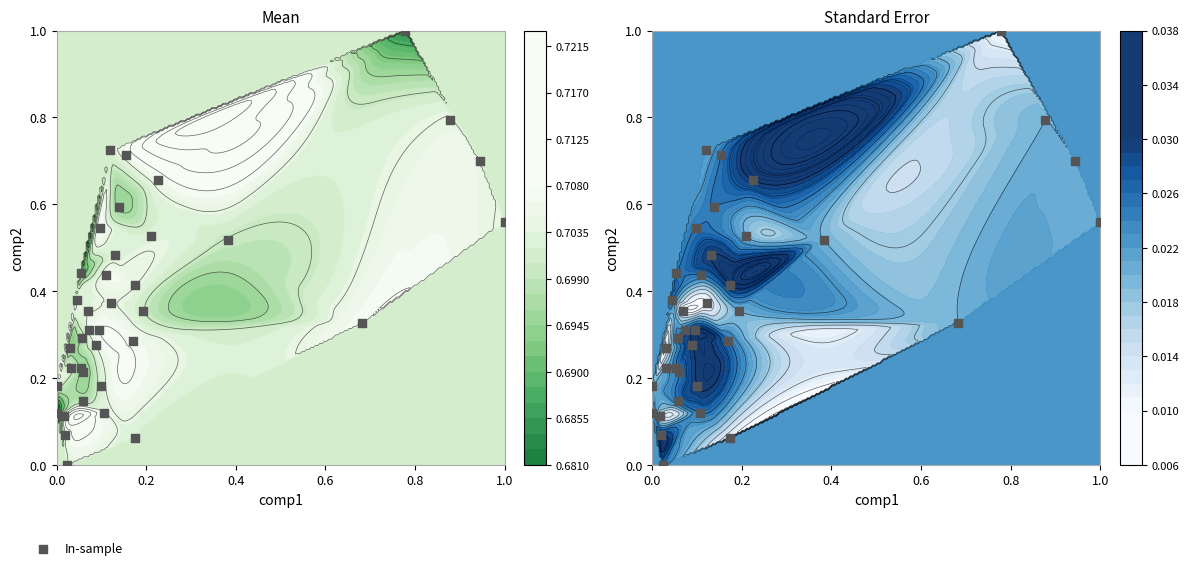

Is it true that the value at 26 is 0.6?

False